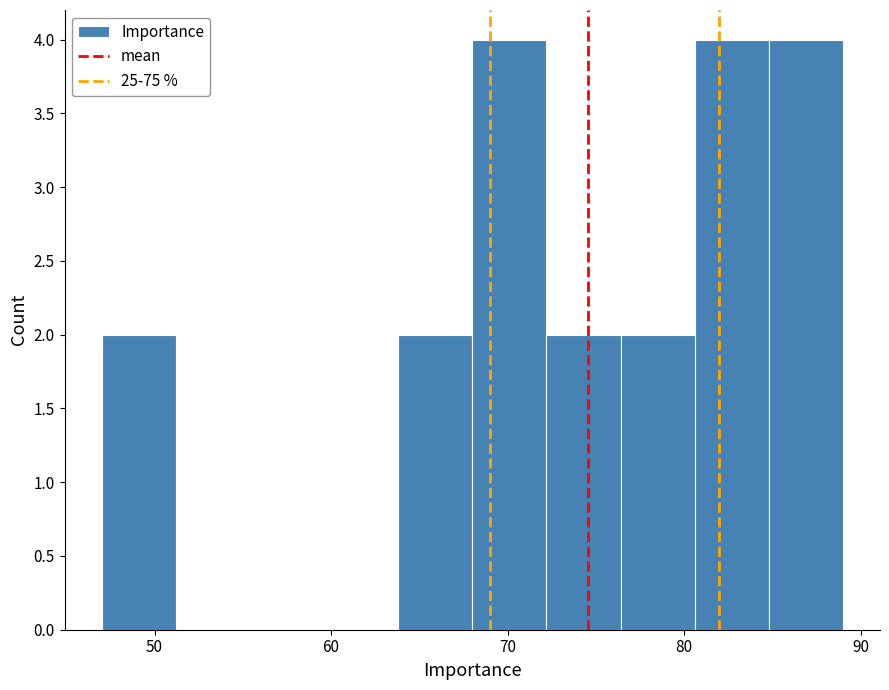

Reading left to right, transcribe this chart: for each bar, give the range it covers on the x-axis and its height. Neither the bar edges nor the heights are printed on the chart, so give them approximately, as read against the axes.

47.0 to 51.2: 2
51.2 to 55.4: 0
55.4 to 59.6: 0
59.6 to 63.8: 0
63.8 to 68.0: 2
68.0 to 72.2: 4
72.2 to 76.4: 2
76.4 to 80.6: 2
80.6 to 84.8: 4
84.8 to 89.0: 4